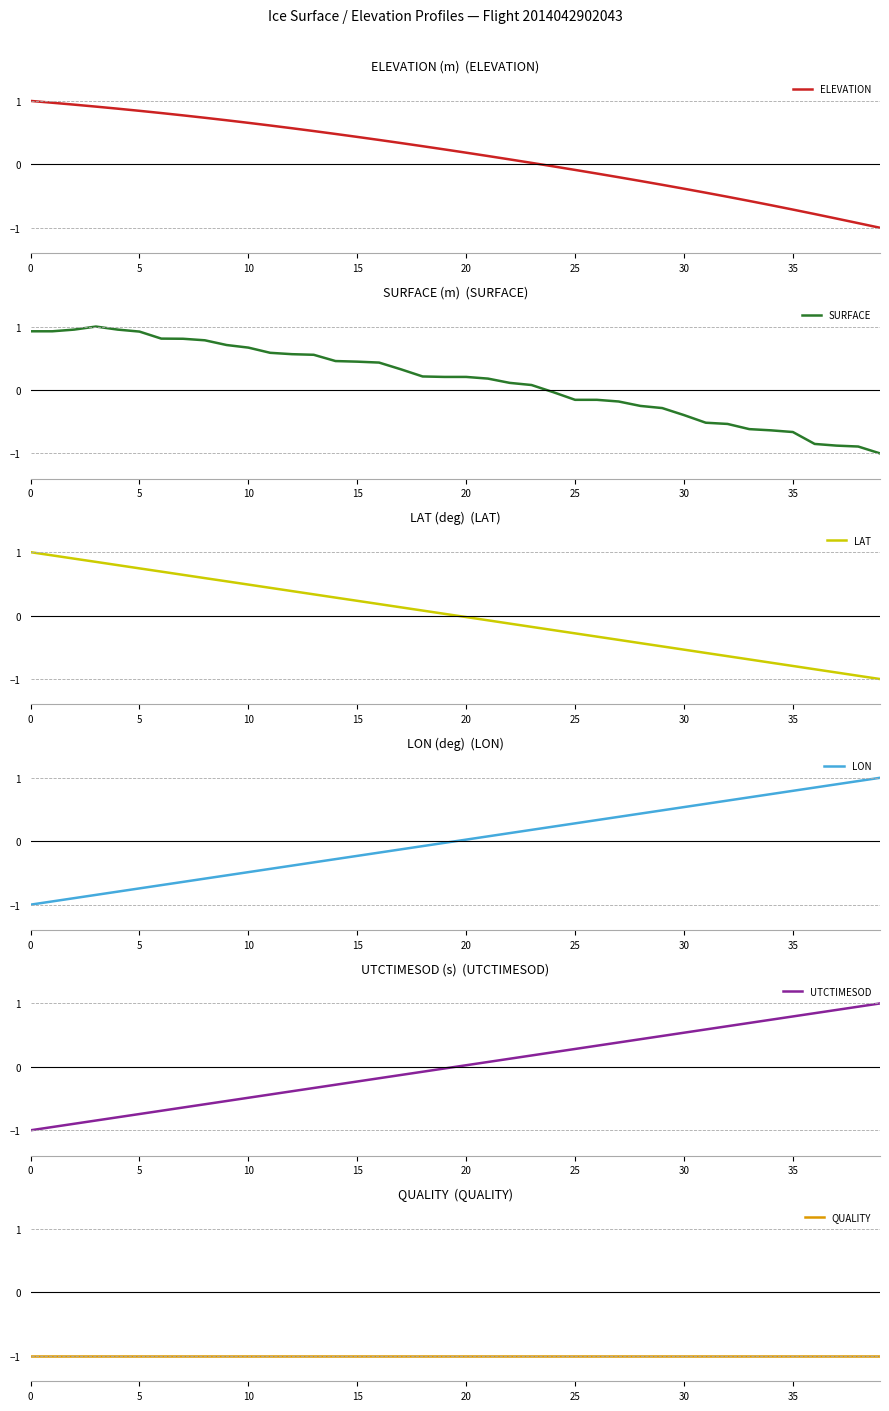

True or false: ELEVATION has a value of 1.3 at 5.

False